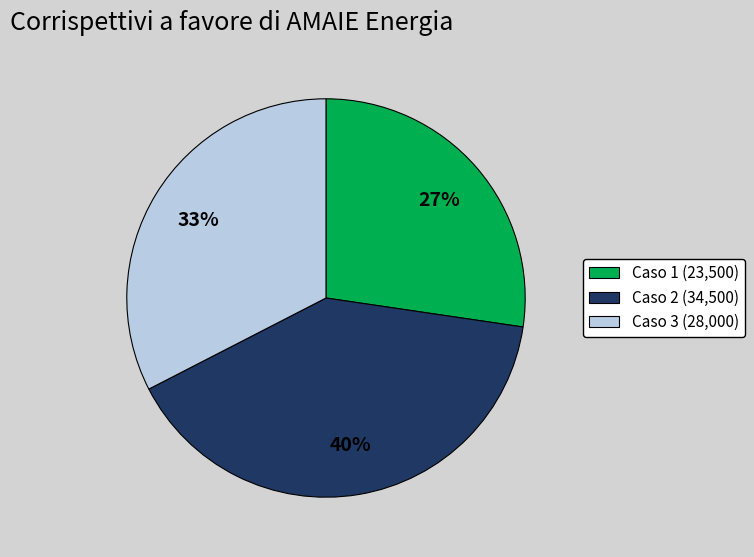

Rank the categories by value from lowest to highest.

Caso 1 (23,500), Caso 3 (28,000), Caso 2 (34,500)